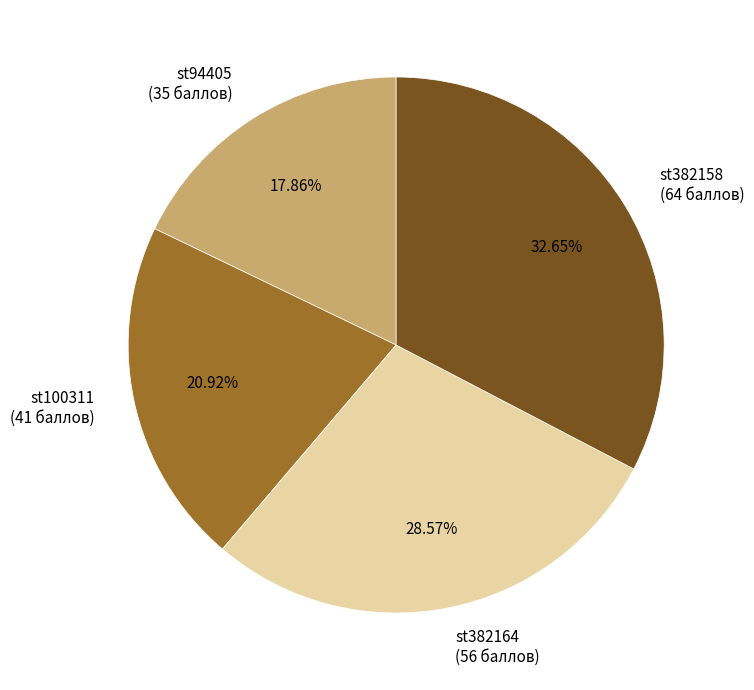

To the nearest percent, what portion does st100311 represent?

21%